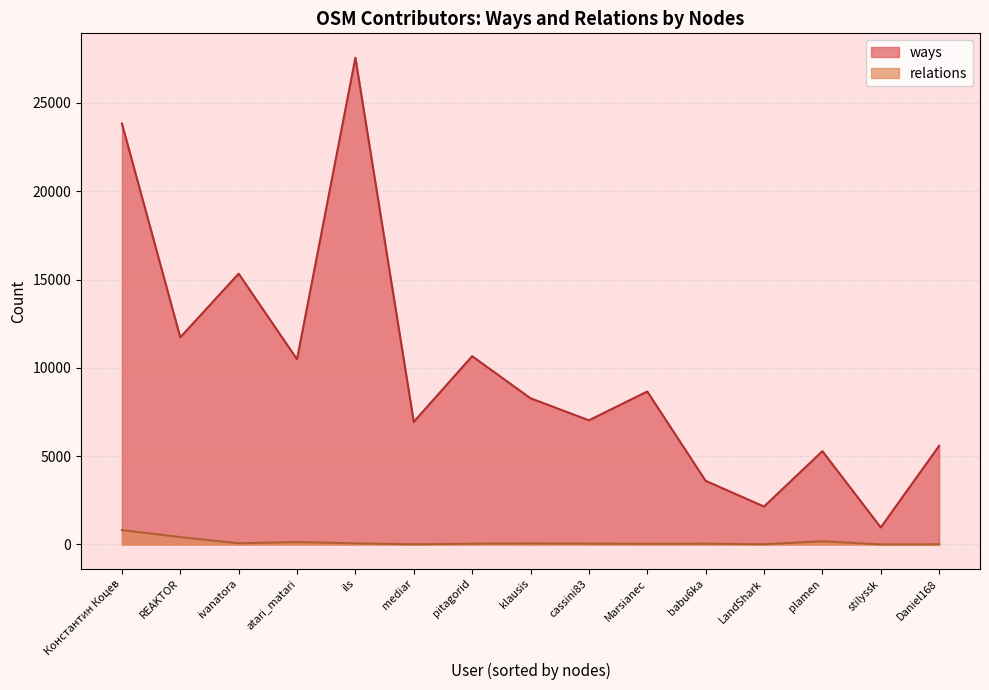

Where is ways nearest to the value 14261?

ivanatora